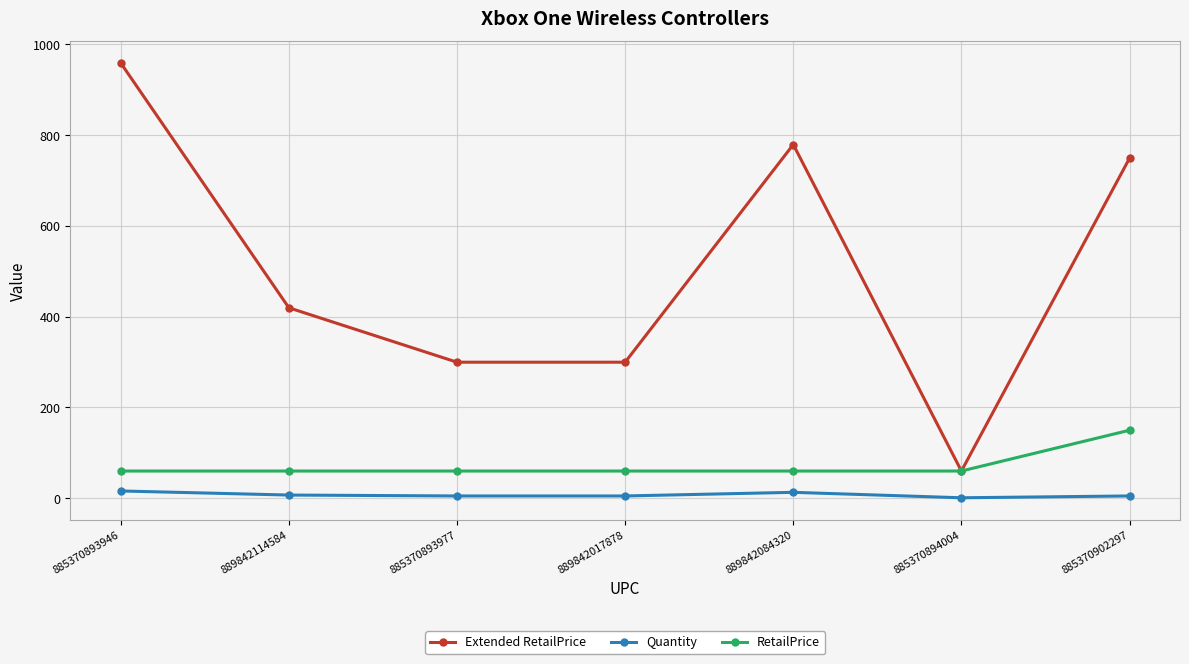

What is the label of the 6th point from the left?

885370894004